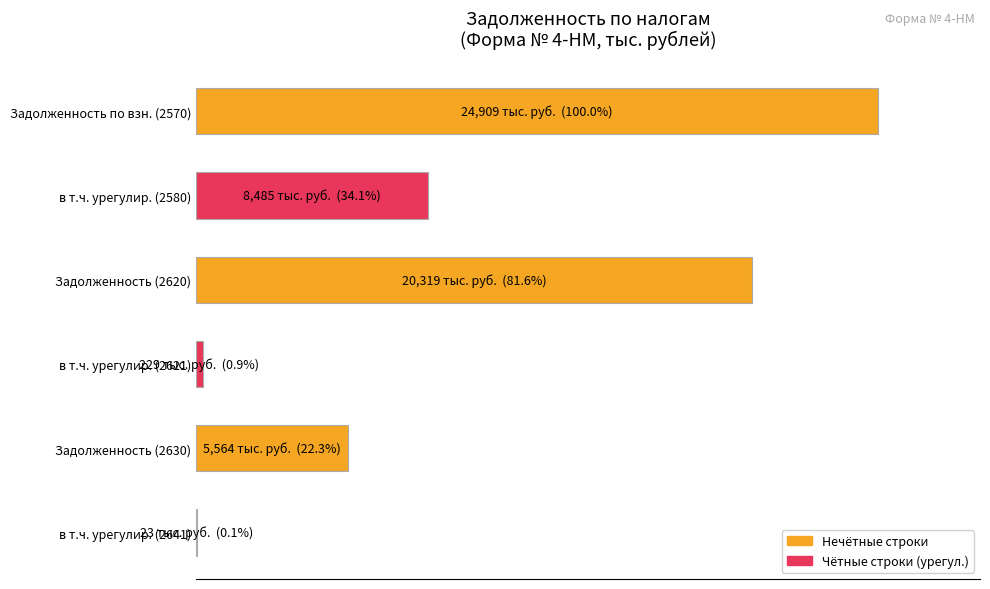

Are the bars horizontal?

Yes